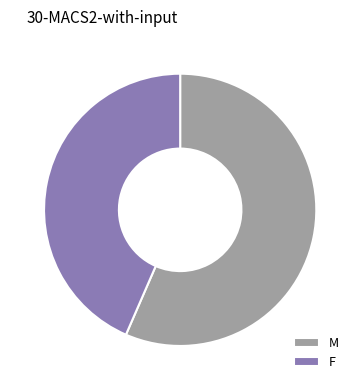

Count the number of slices in the pie.

2